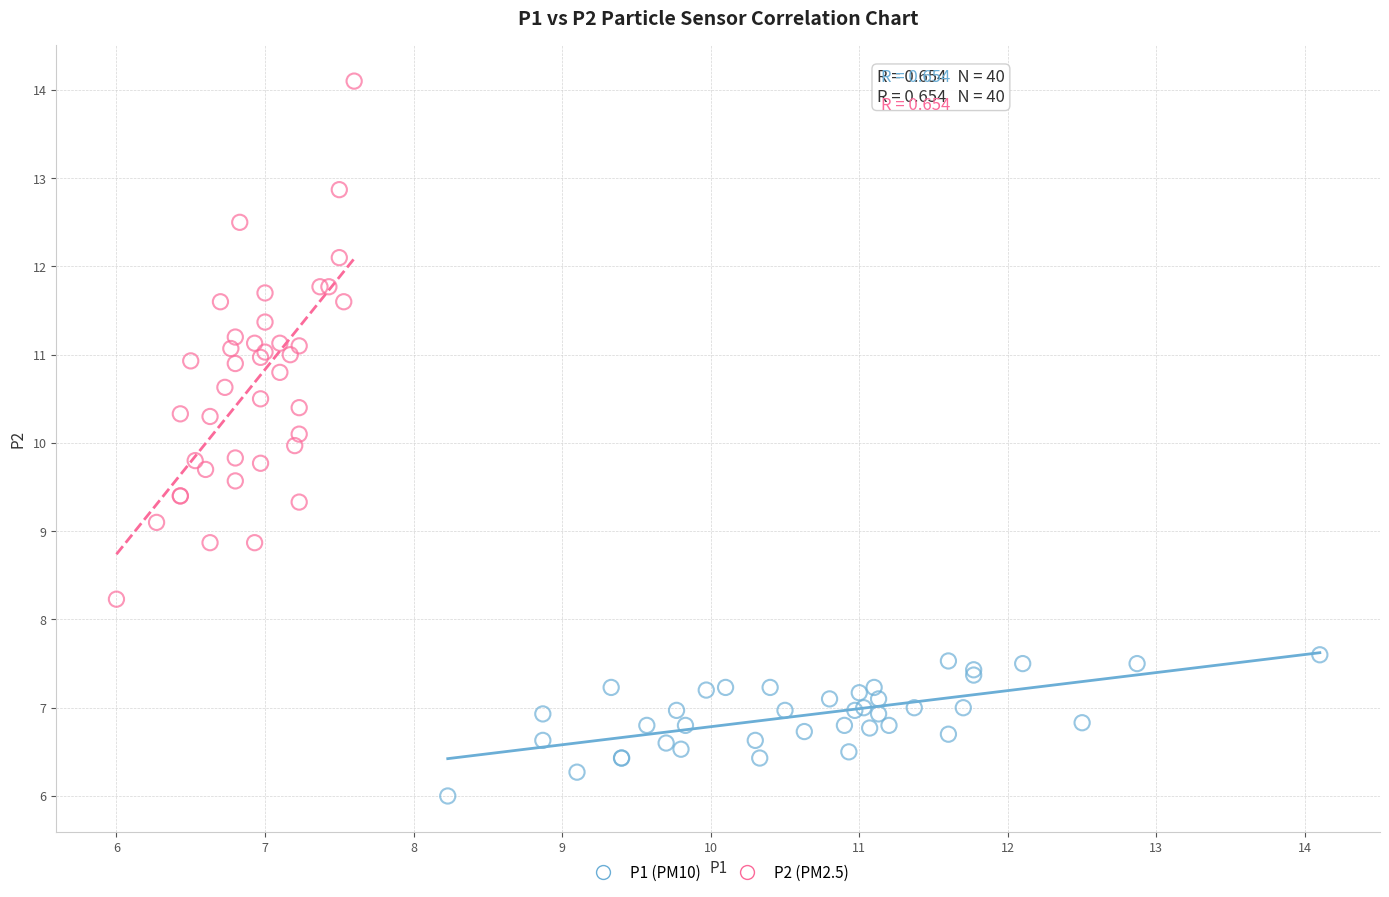

Which series contains the highest Y value?

P2 (PM2.5)